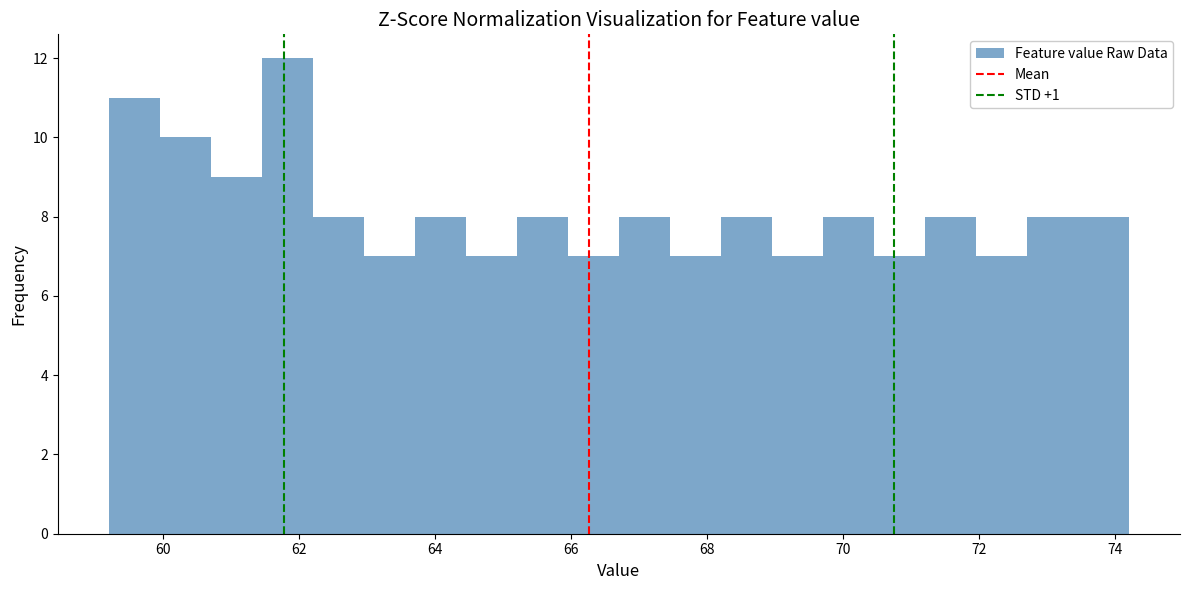

Around what value on the x-axis is the tallest bar? Give the approximate position of its centre, as read against the axis.

61.8